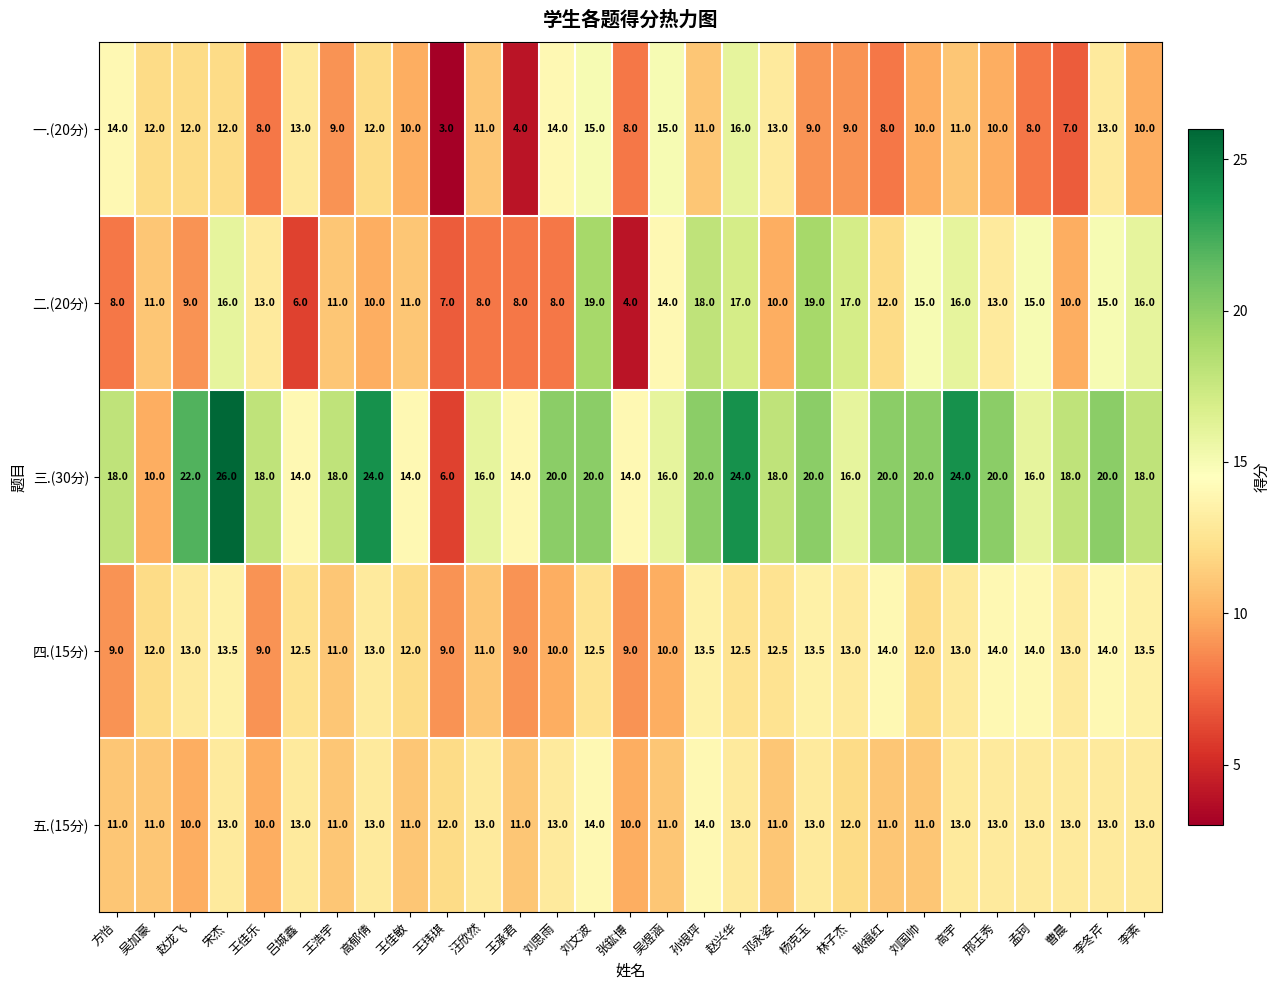

Rank the series at 刘文波 from lowest to highest value.

四.(15分), 五.(15分), 一.(20分), 二.(20分), 三.(30分)